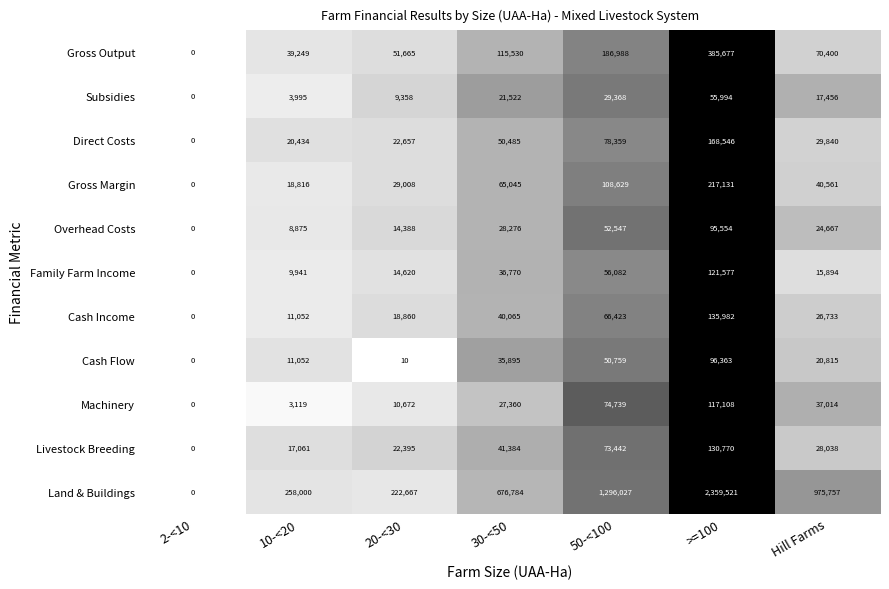

Where is Livestock Breeding nearest to the value 65385?

50-<100